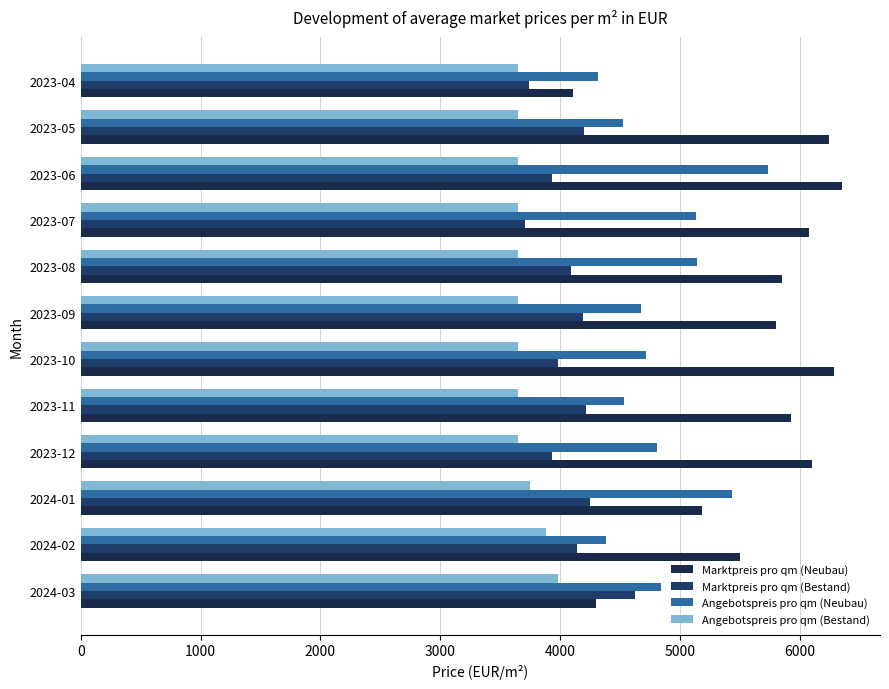

What is the sum of all Angebotspreis pro qm (Bestand) values?

44483.3